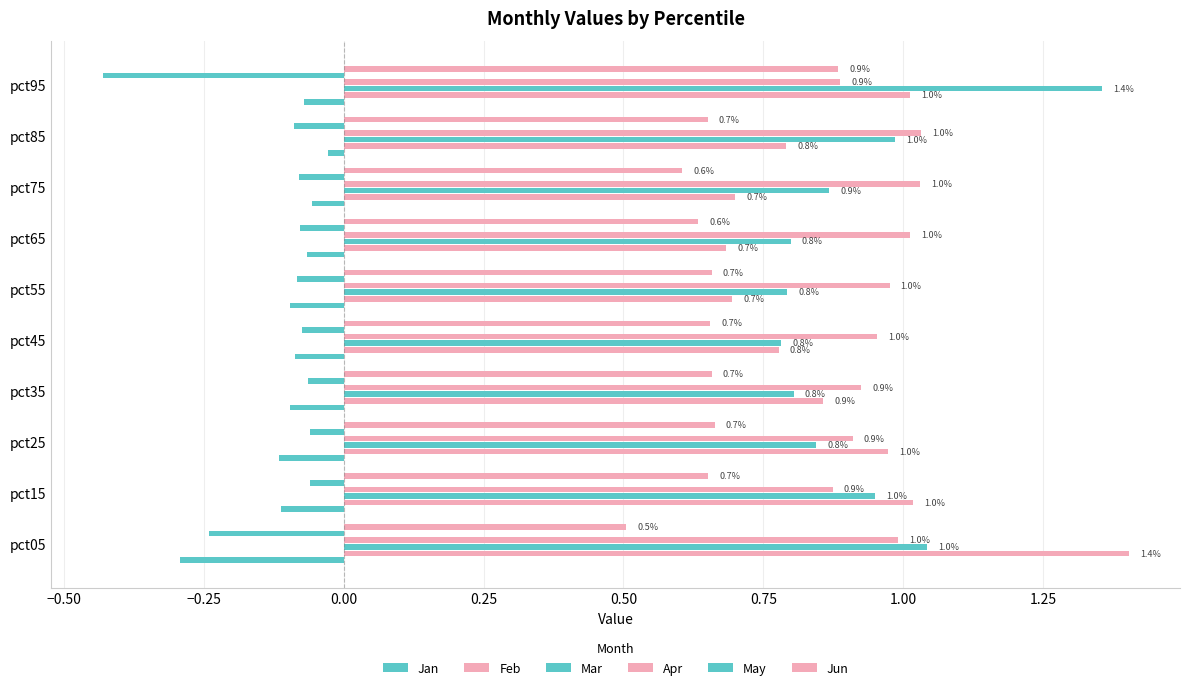

How many categories are shown in the chart?

10